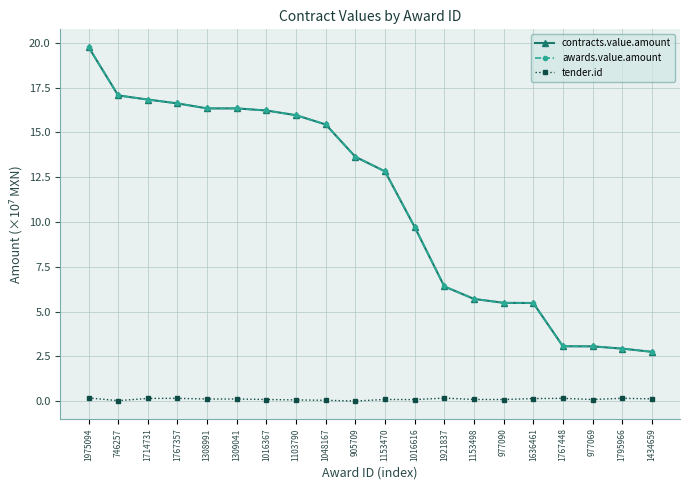

What is the difference between the awards.value.amount values at 1921837 and 1153498?

0.7